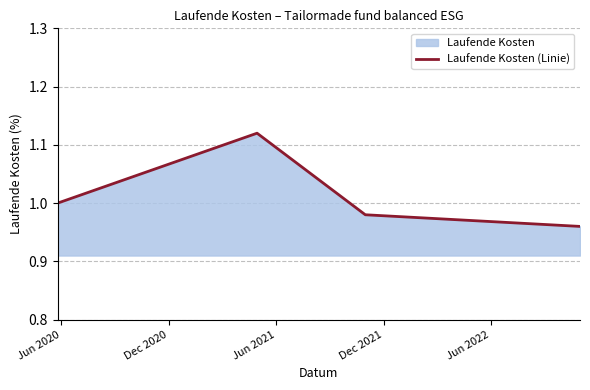

How many lines are shown in the chart?

1